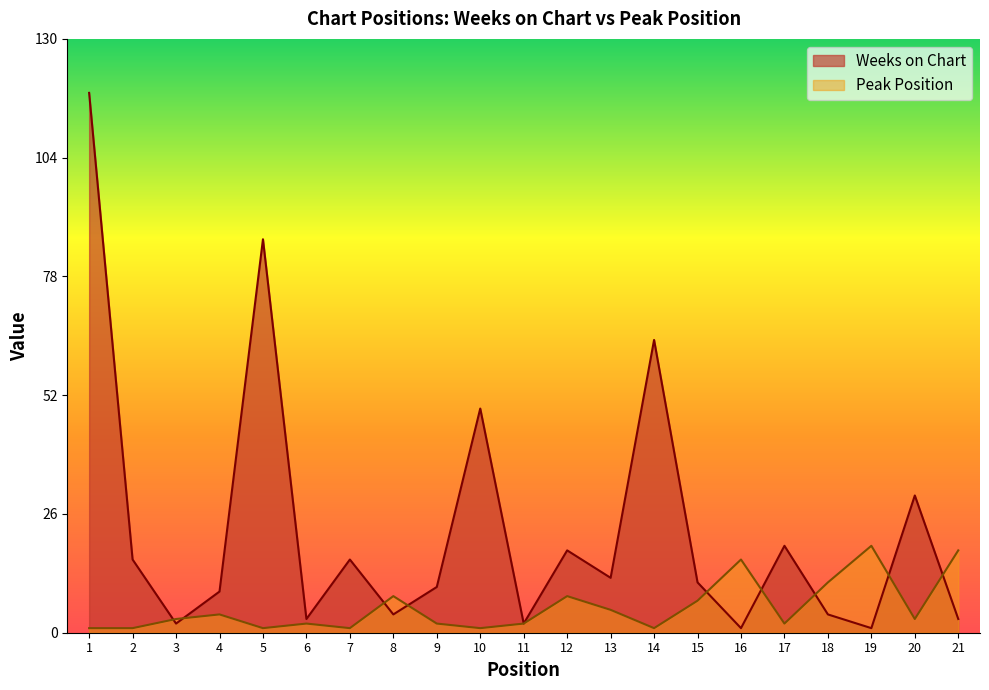

Reading left to right, transcribe all the data shown in this chart.

Weeks on Chart: 1=118	2=16	3=2	4=9	5=86	6=3	7=16	8=4	9=10	10=49	11=2	12=18	13=12	14=64	15=11	16=1	17=19	18=4	19=1	20=30	21=3
Peak Position: 1=1	2=1	3=3	4=4	5=1	6=2	7=1	8=8	9=2	10=1	11=2	12=8	13=5	14=1	15=7	16=16	17=2	18=11	19=19	20=3	21=18